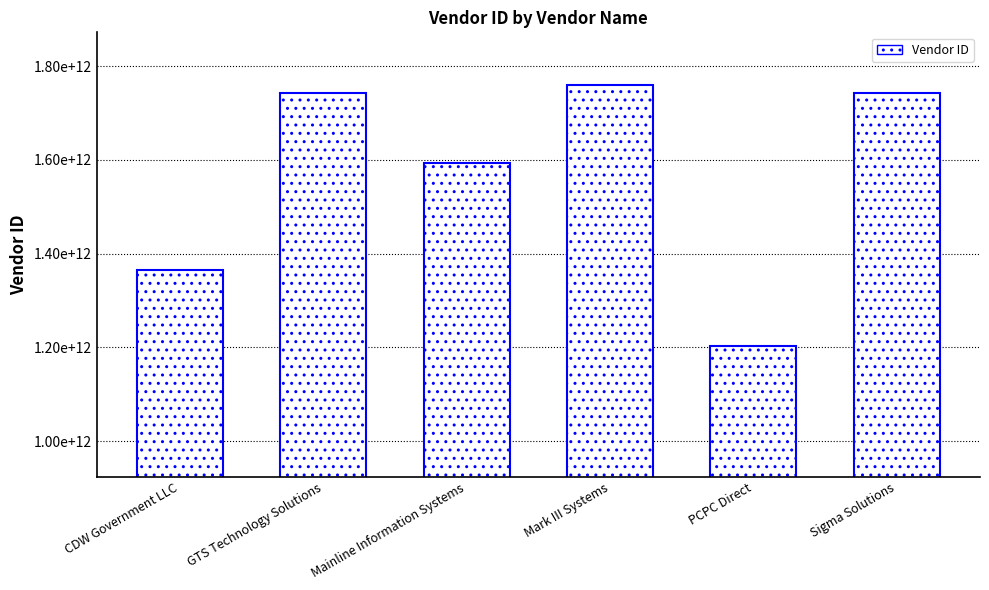

Reading left to right, list all the values displayed in this chart.

1364230110800	1742339797900	1592960721400	1760484797400	1202511322100	1742893658100